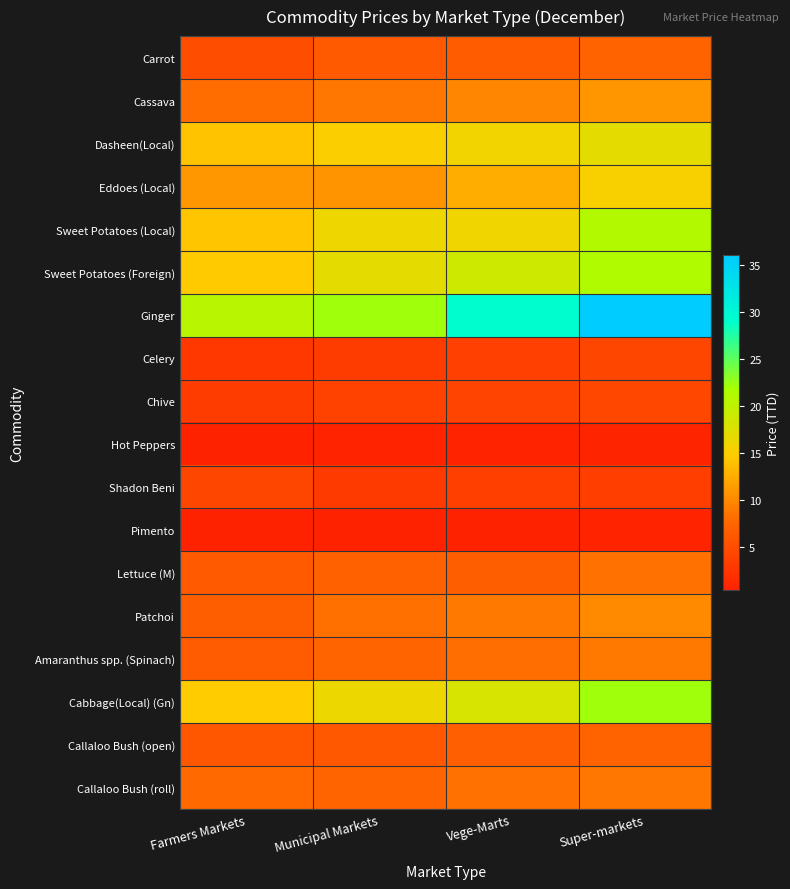

At which category does the chart reach its minimum across all series?

Farmers Markets